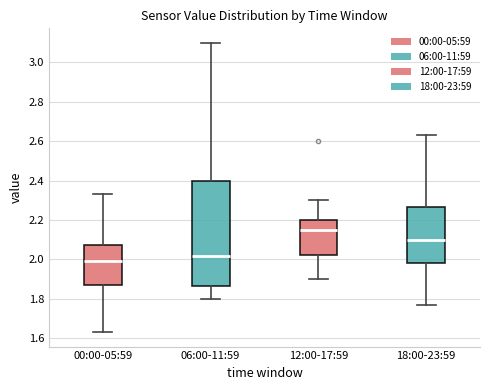

Where does the lower whisker of the box for 12:00-17:59 end on the y-axis? The values are not printed on the chart, so give them approximately, as read against the axis.

1.90